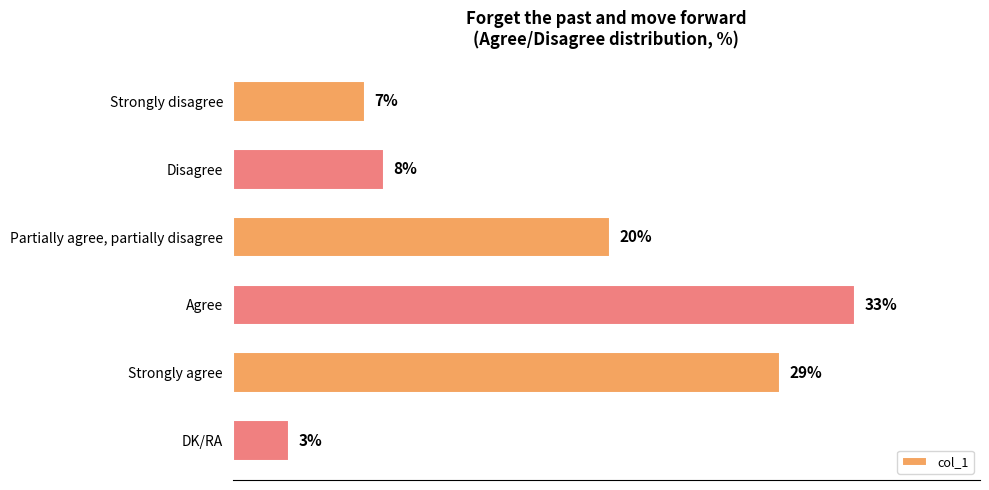

Which label corresponds to the smallest value in the chart?

DK/RA